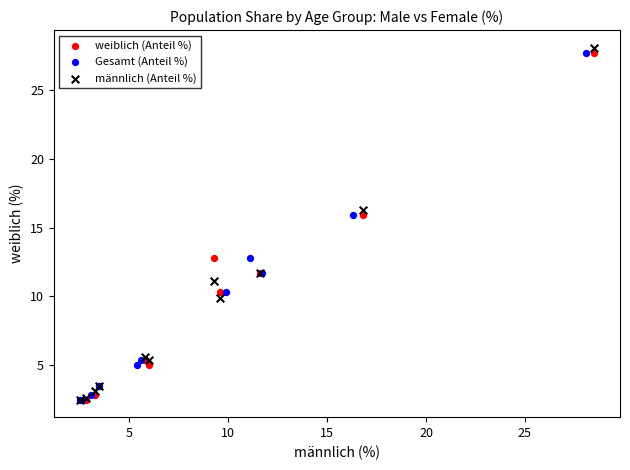

What are all the series names shown in the legend?

weiblich (Anteil %), Gesamt (Anteil %), männlich (Anteil %)